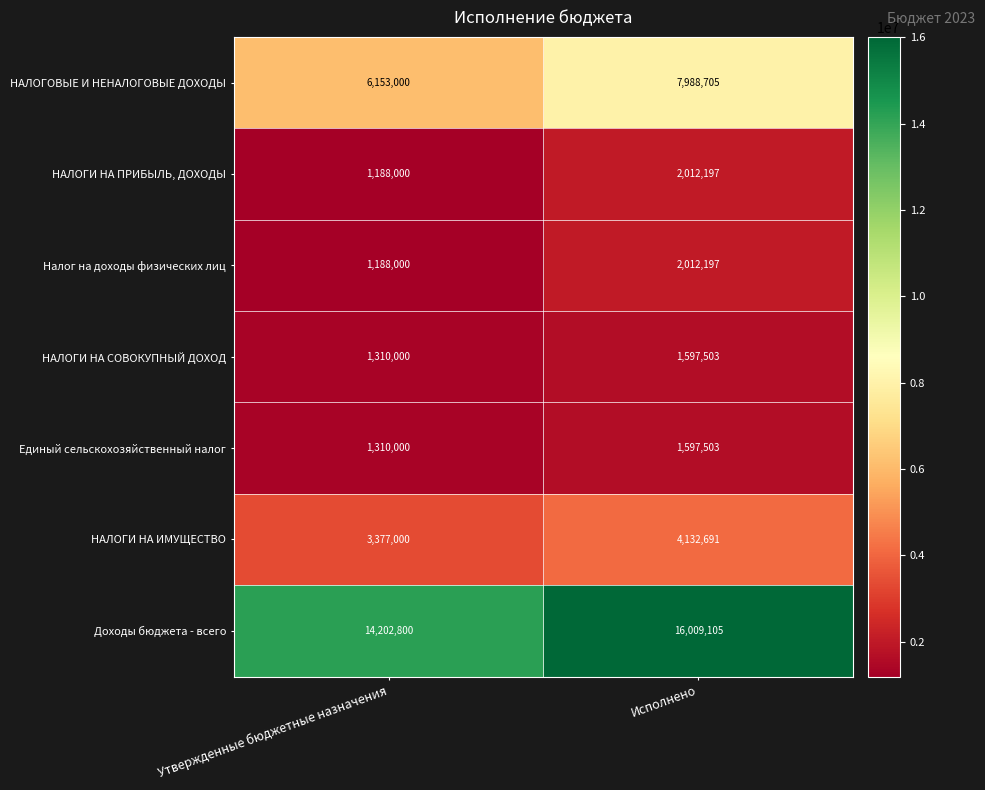

Rank the categories by Единый сельскохозяйственный налог value from highest to lowest.

Исполнено, Утвержденные бюджетные назначения